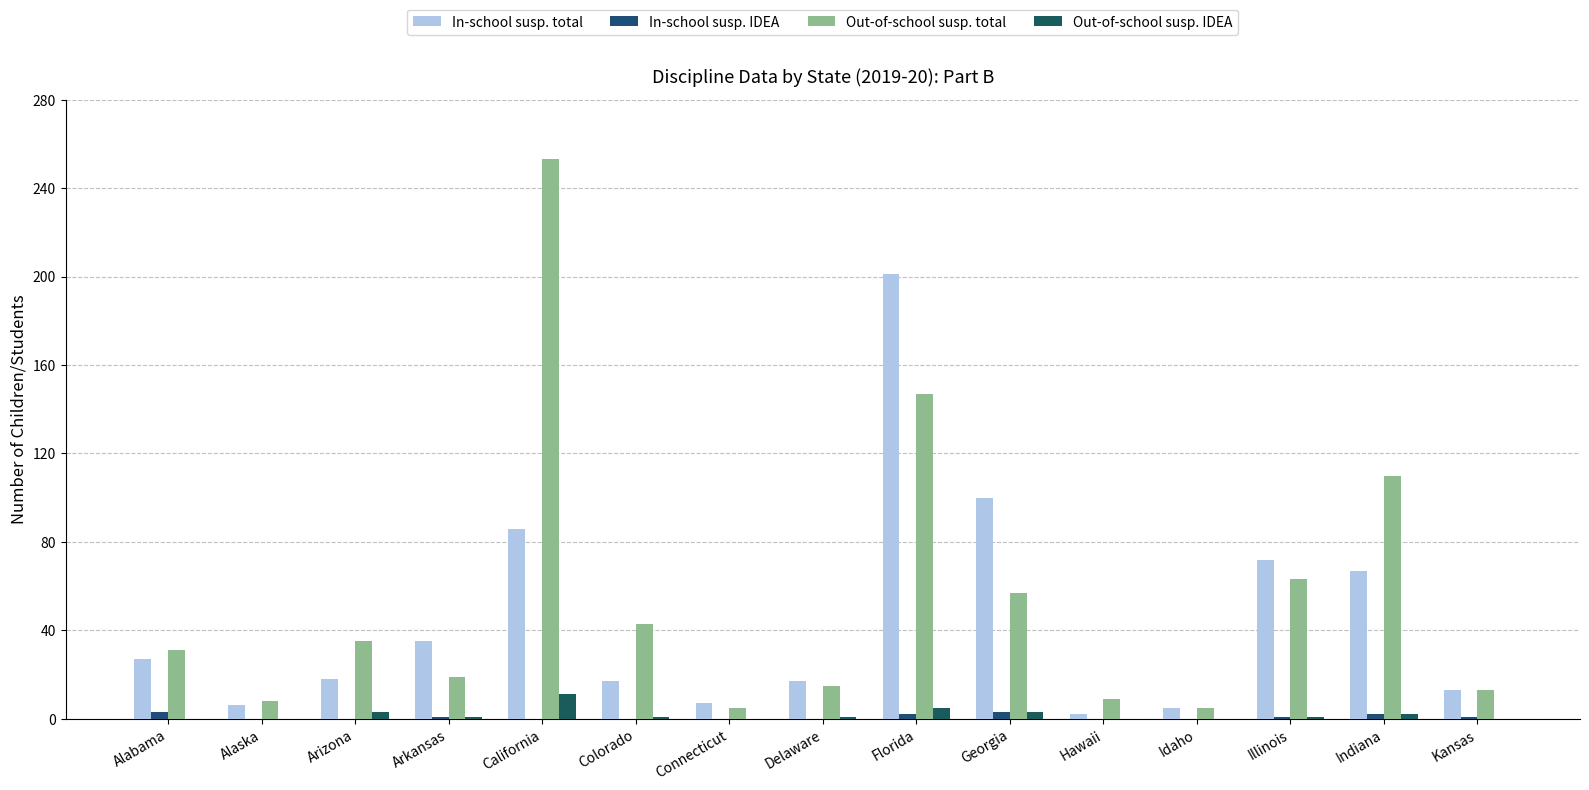

Count the number of categories in the chart.

15